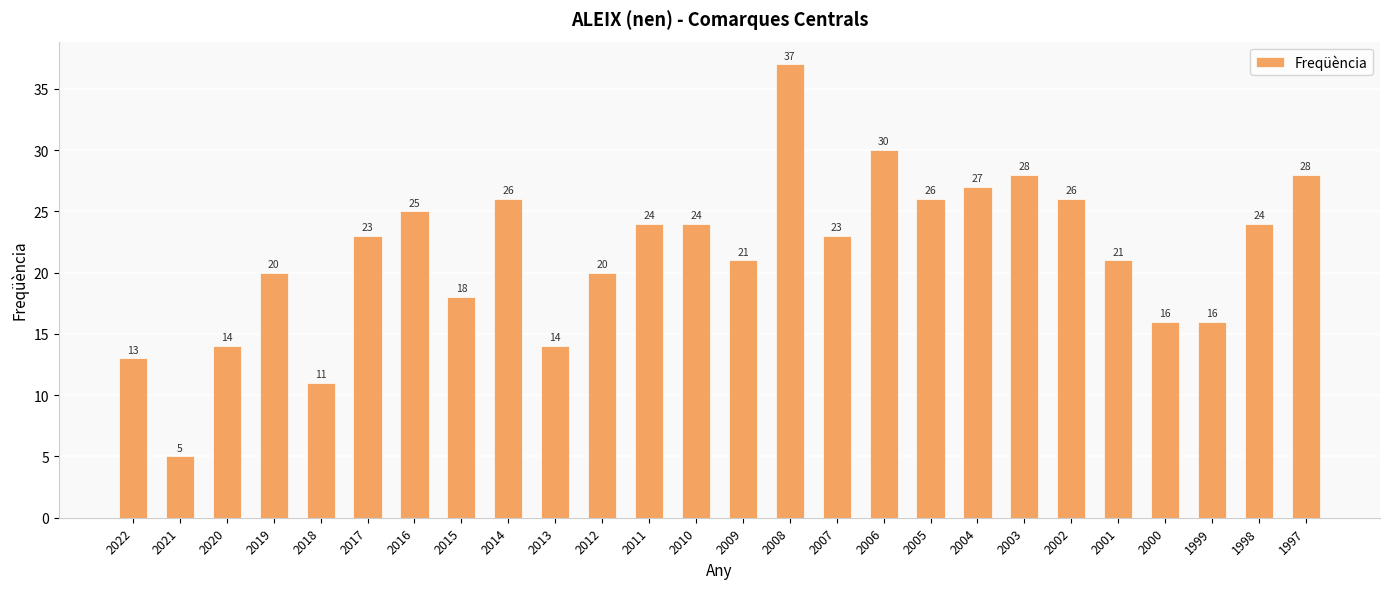

How many categories are shown in the chart?

26